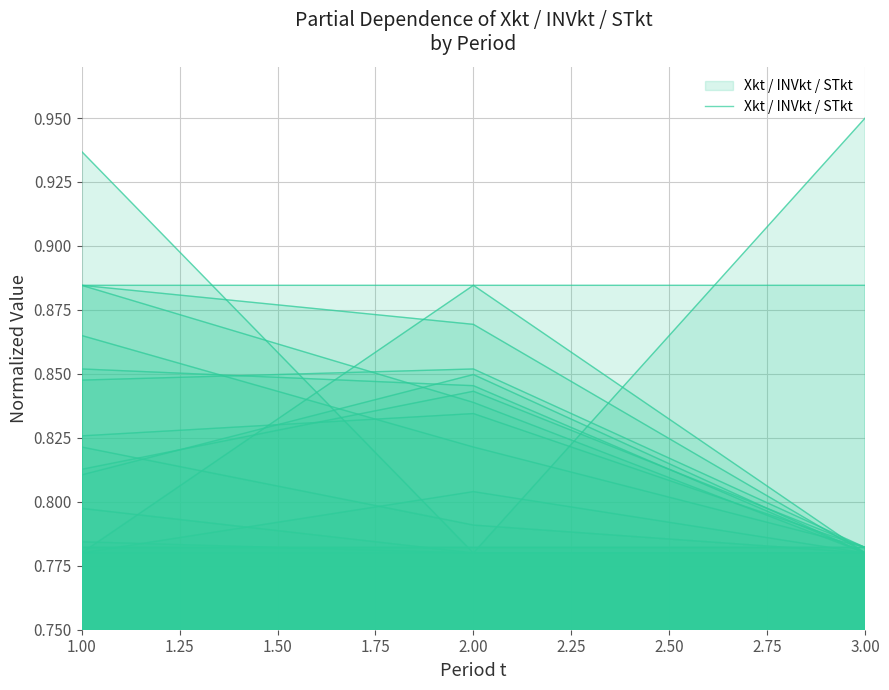

How many distinct data groups are displayed?

1